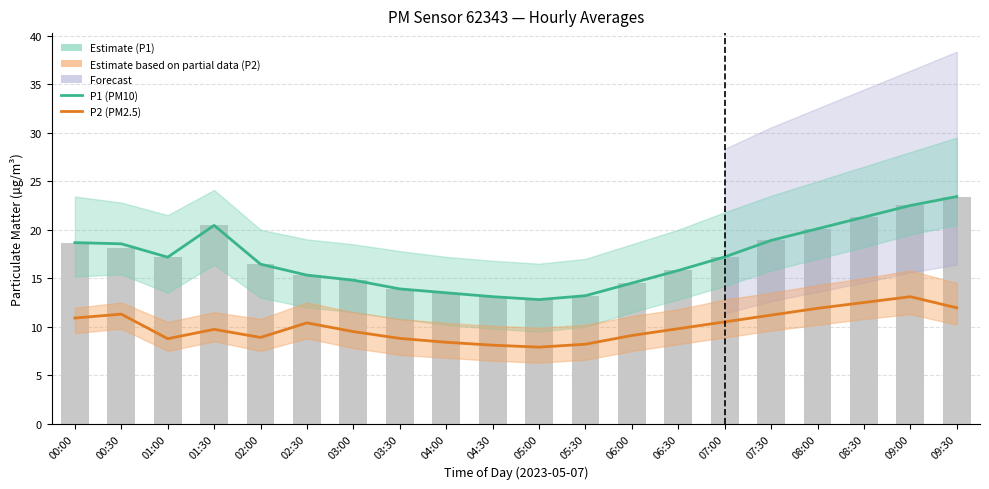

What value does the P2 (PM2.5) series have at 01:30?

9.7